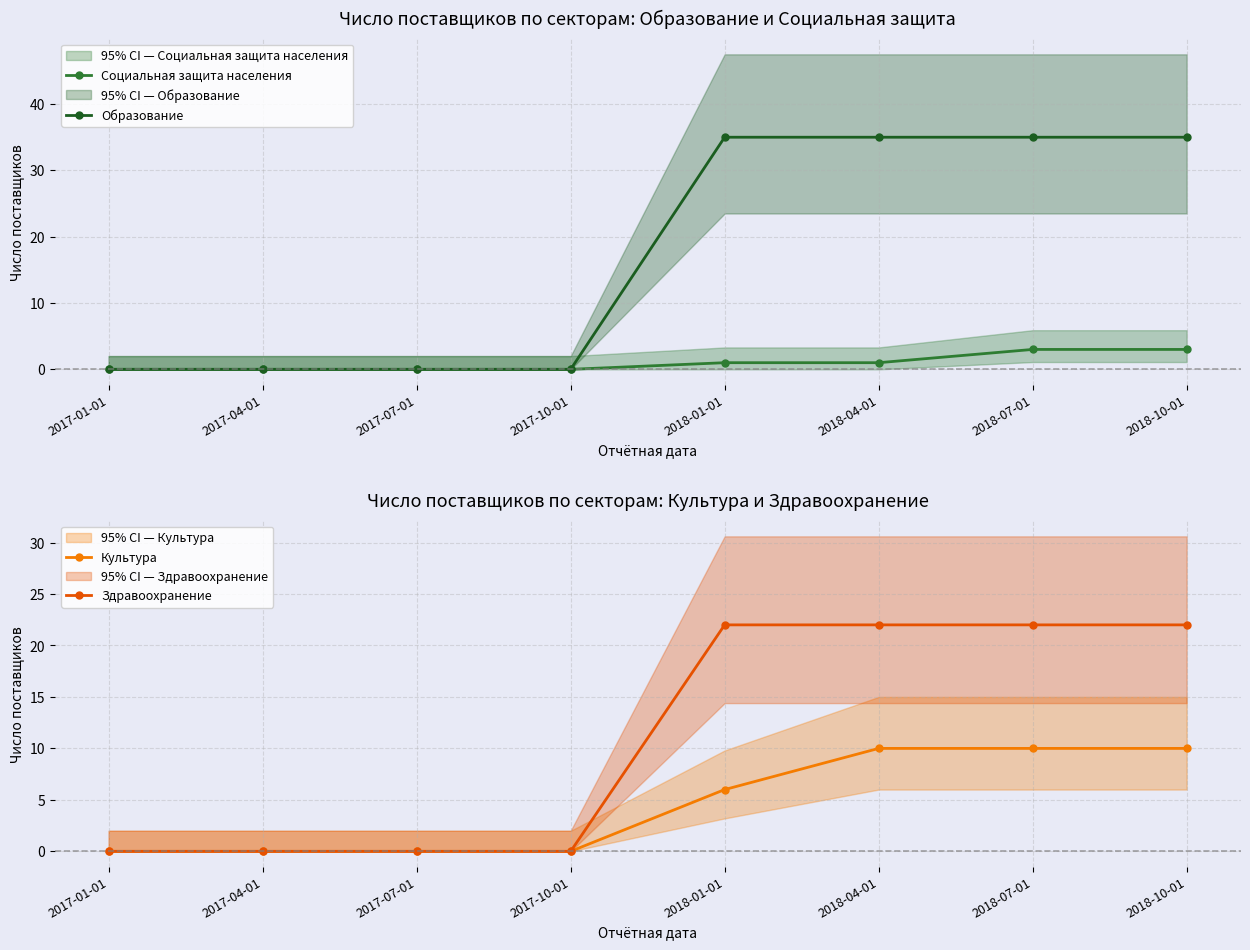

True or false: Образование and Культура intersect in this chart.

False